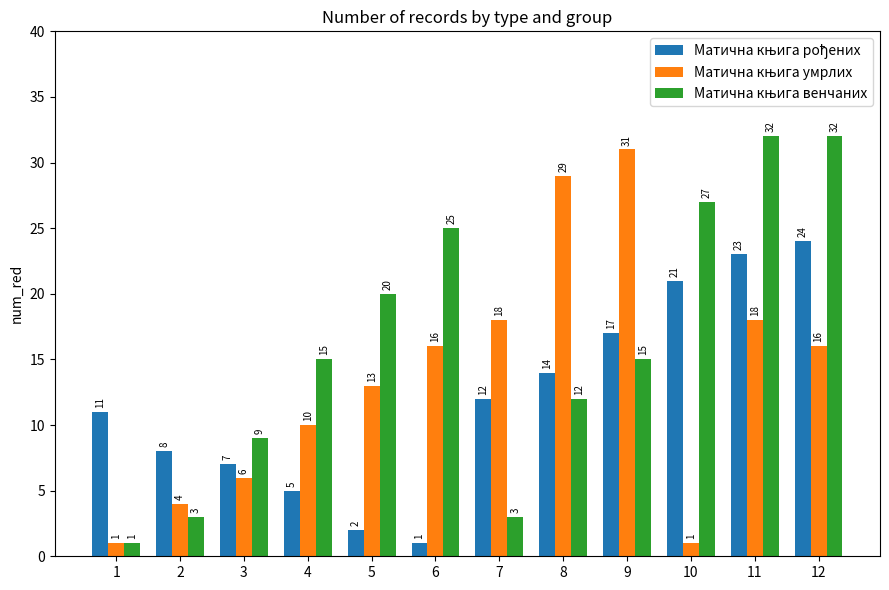

At how many categories does at least one series exceed 2?

12